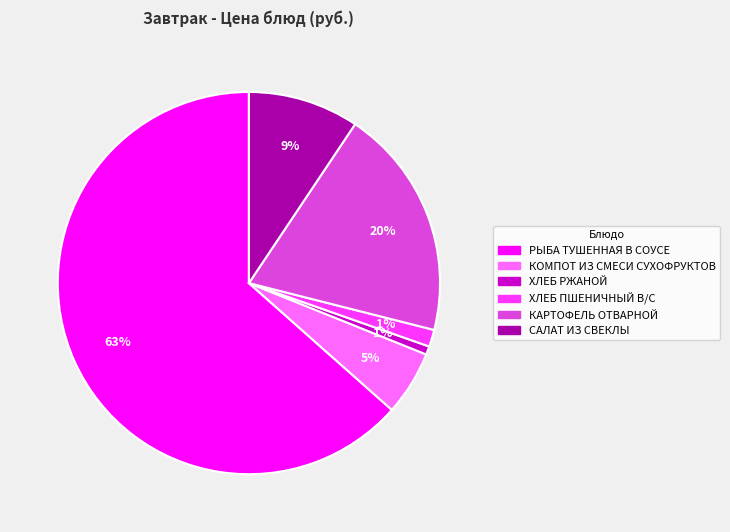

Combined, do РЫБА ТУШЕННАЯ В СОУСЕ and КАРТОФЕЛЬ ОТВАРНОЙ account for over 50%?

Yes